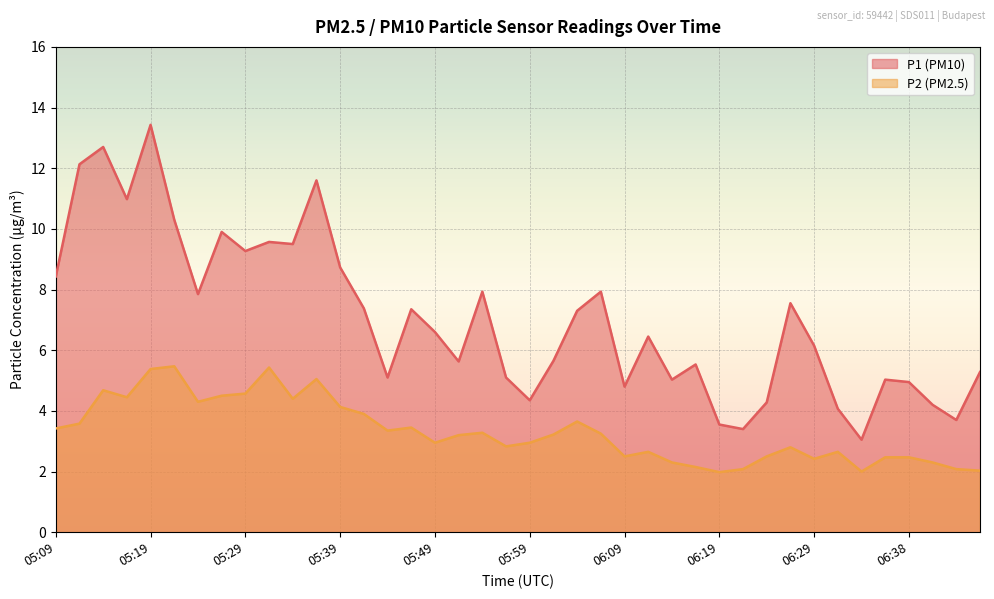

What position from the left is 05:17?

4